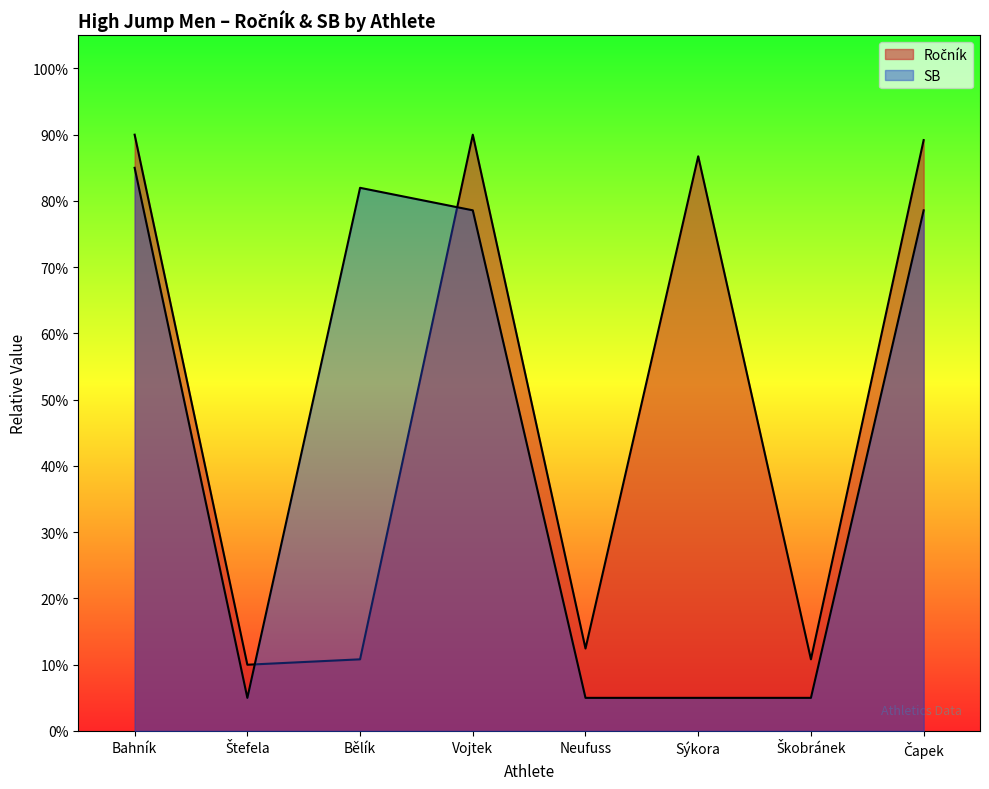

What is the maximum value for Ročník?

90.0